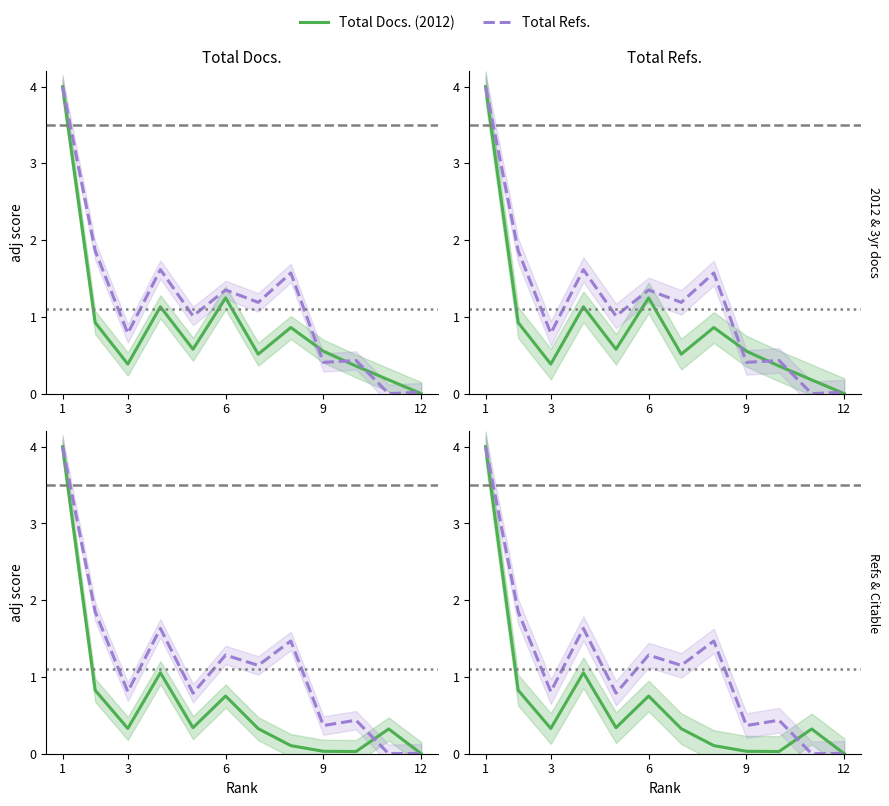

In Total Refs., how many points are lower than both neighbors (excluding endpoints)?

3